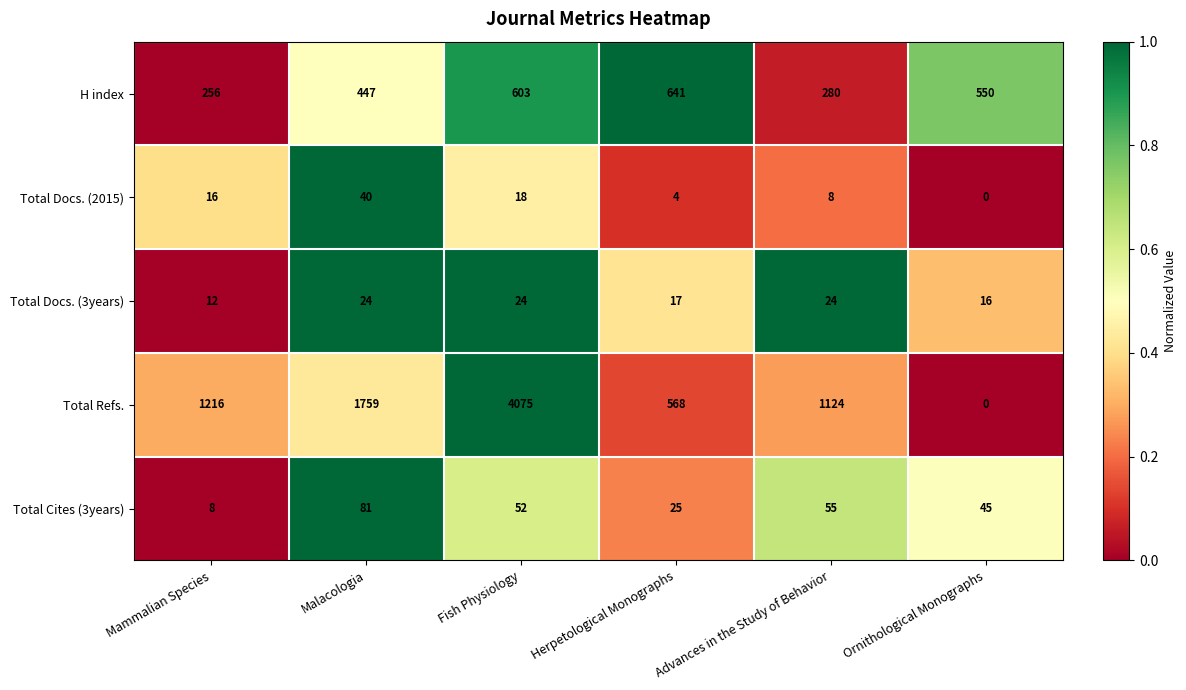

What is the difference between the second highest and minimum values in the Total Cites (3years) series?

47